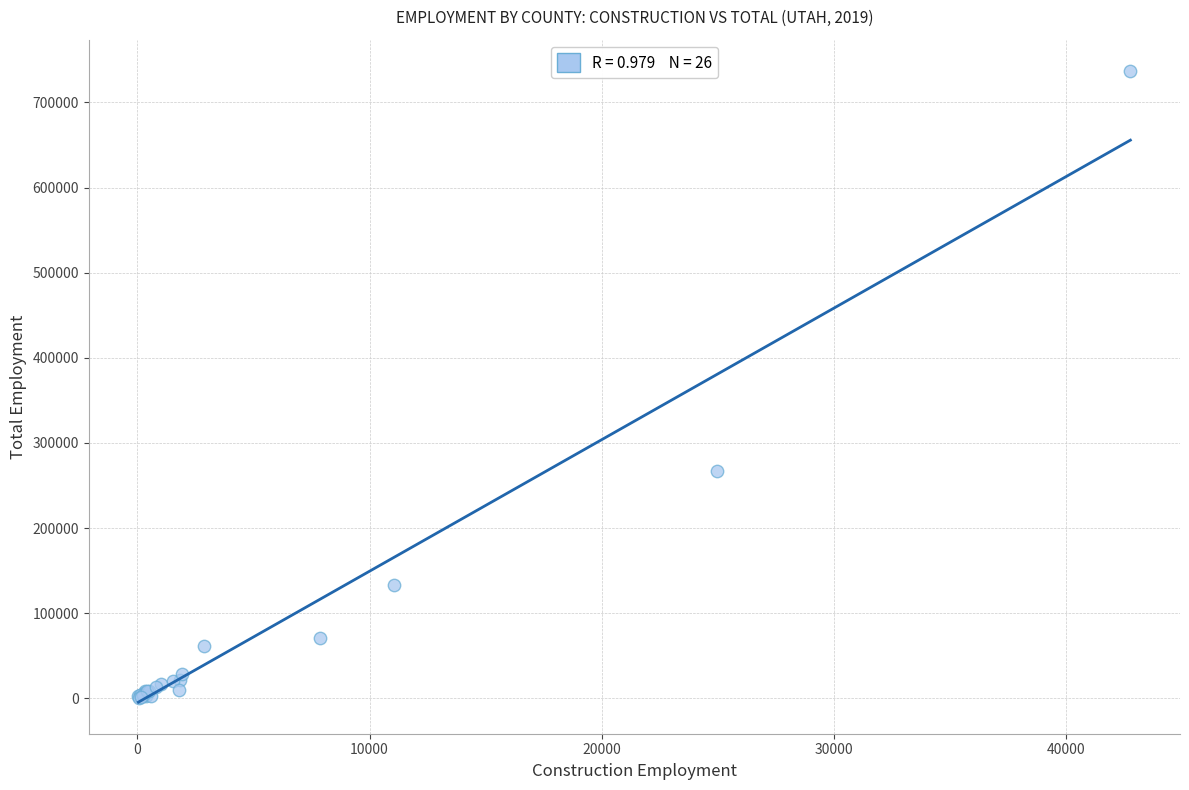

What Y value in the scatter plot is closest to 368739?

266708.0